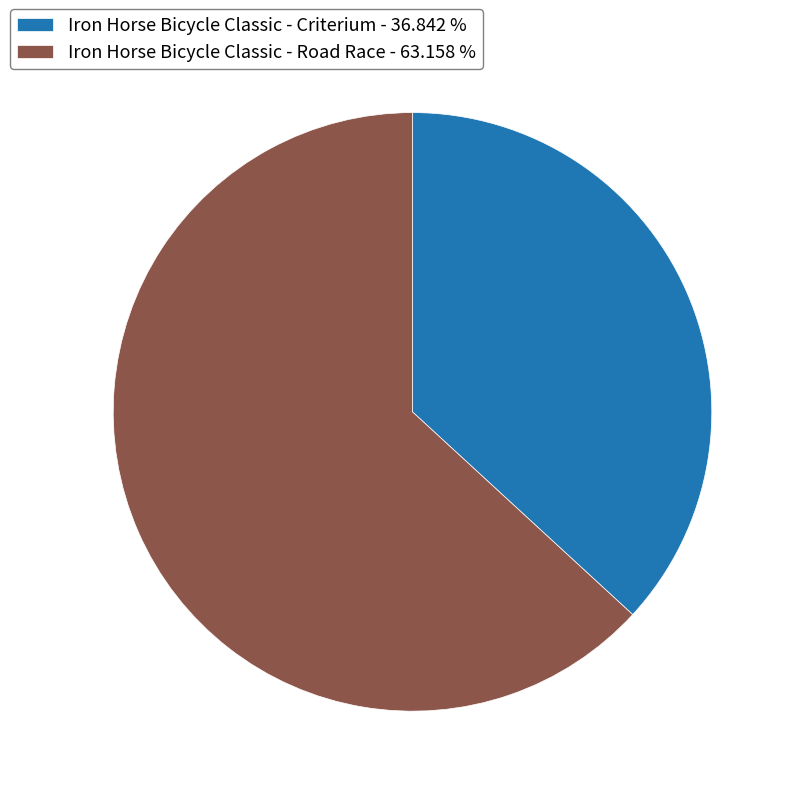

Combined, do Iron Horse Bicycle Classic - Road Race - 63.158 % and Iron Horse Bicycle Classic - Criterium - 36.842 % account for over 50%?

Yes